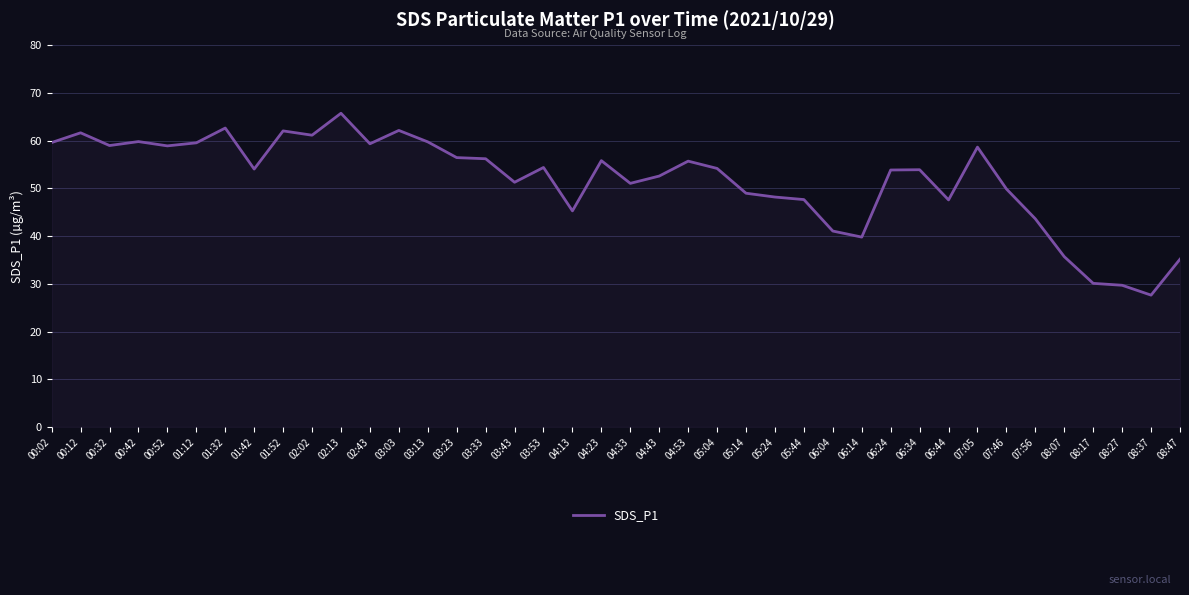

True or false: the data shows 69.8 at 06:04.

False